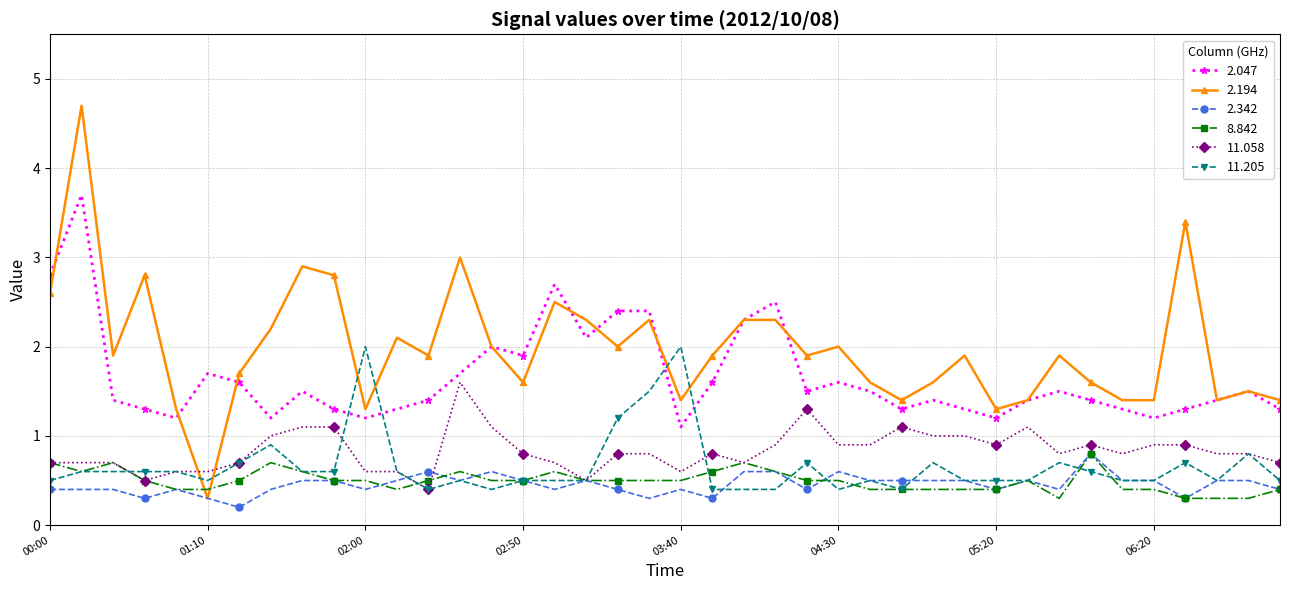

What is the value of the 8.842 point at the 24th from the left?

0.6